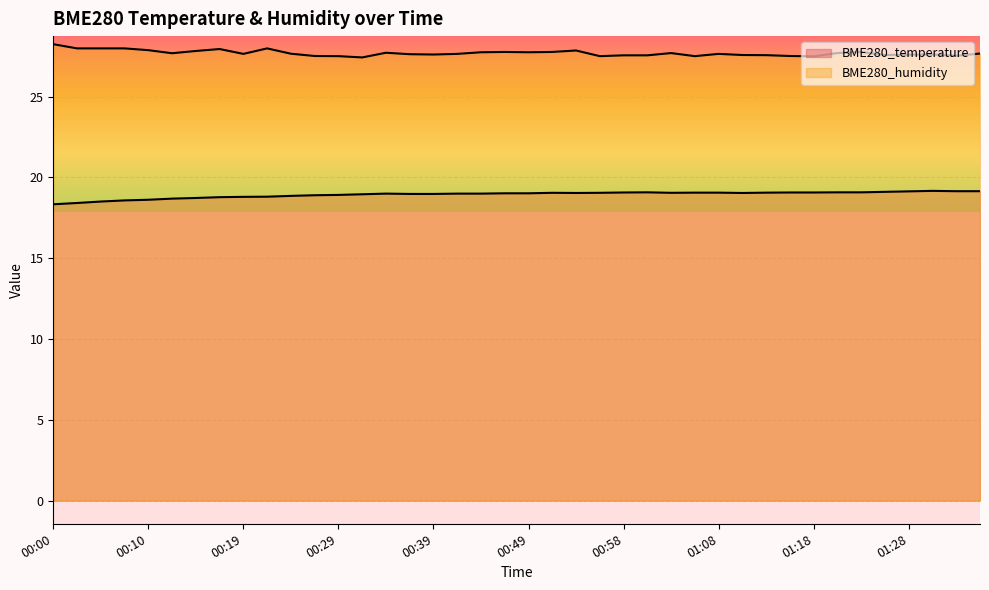

Reading left to right, transcribe all the data shown in this chart.

BME280_temperature: 18.3	18.4	18.5	18.6	18.6	18.7	18.7	18.8	18.8	18.8	18.9	18.9	18.9	19.0	19.0	19.0	19.0	19.0	19.0	19.0	19.0	19.1	19.0	19.1	19.1	19.1	19.1	19.1	19.1	19.0	19.1	19.1	19.1	19.1	19.1	19.1	19.1	19.2	19.1	19.1
BME280_humidity: 28.2	28.0	28.0	28.0	27.9	27.7	27.8	27.9	27.6	28.0	27.7	27.5	27.5	27.4	27.7	27.6	27.6	27.6	27.8	27.8	27.8	27.8	27.9	27.5	27.6	27.6	27.7	27.5	27.6	27.6	27.6	27.5	27.5	27.7	27.8	27.6	27.6	27.6	27.5	27.7